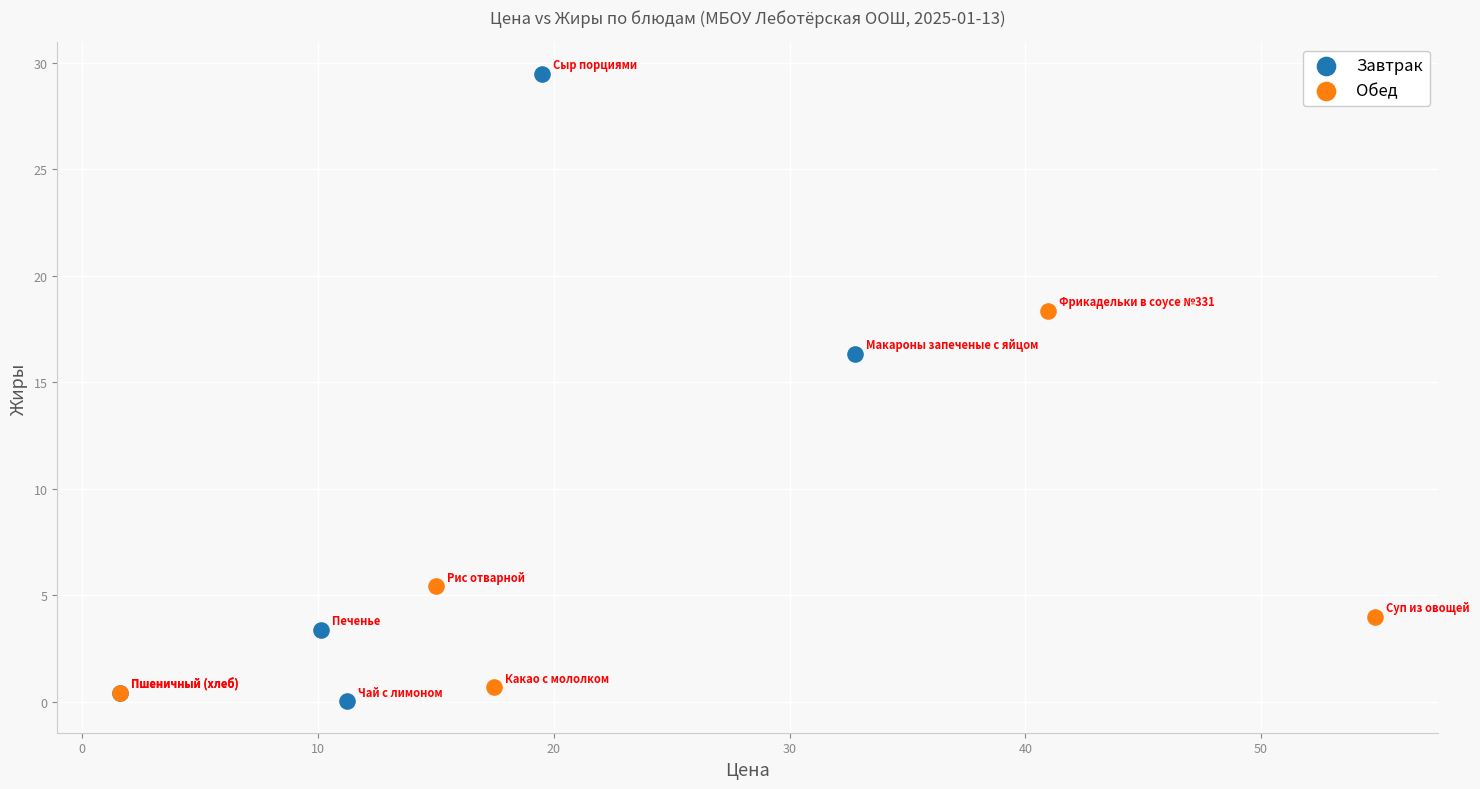

What are all the series names shown in the legend?

Завтрак, Обед